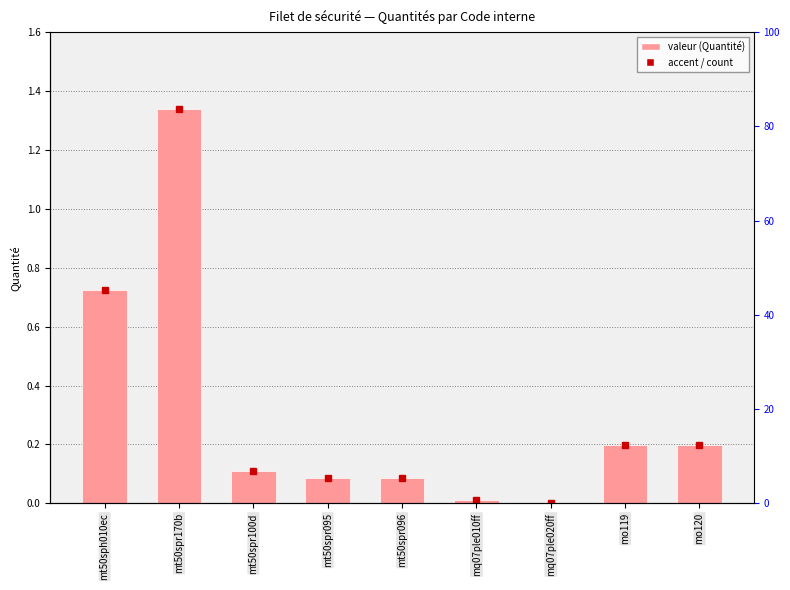

What is the label of the 6th bar from the left?

mq07ple010ff